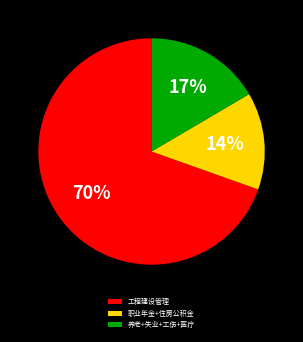

Is 工程建设管理 the majority of the pie?

Yes